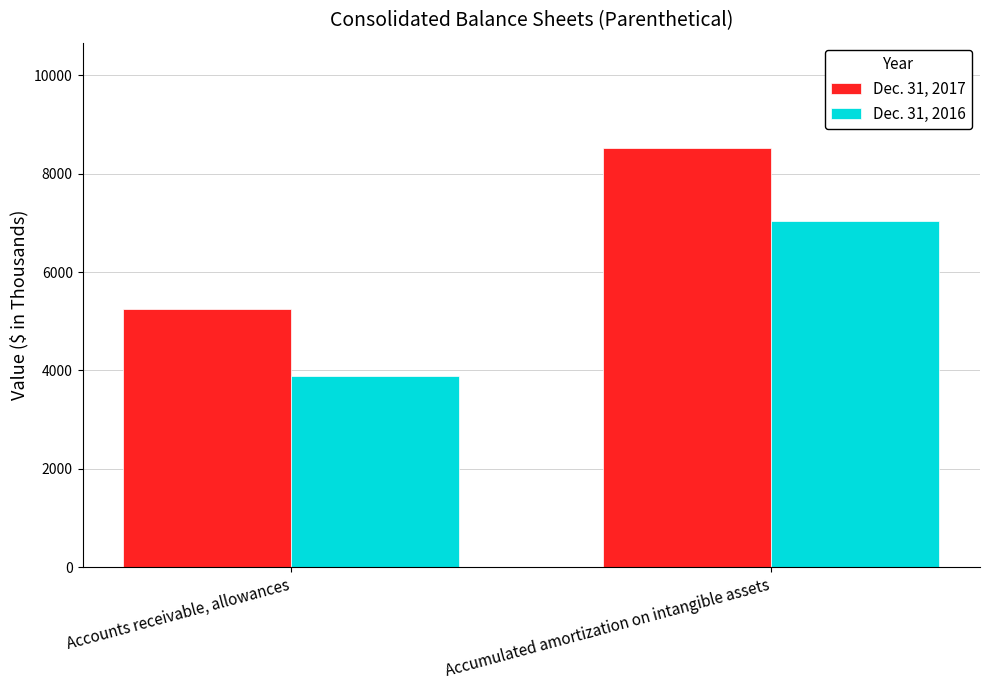

What is the difference between the highest and lowest values at Accumulated amortization on intangible assets?

1485